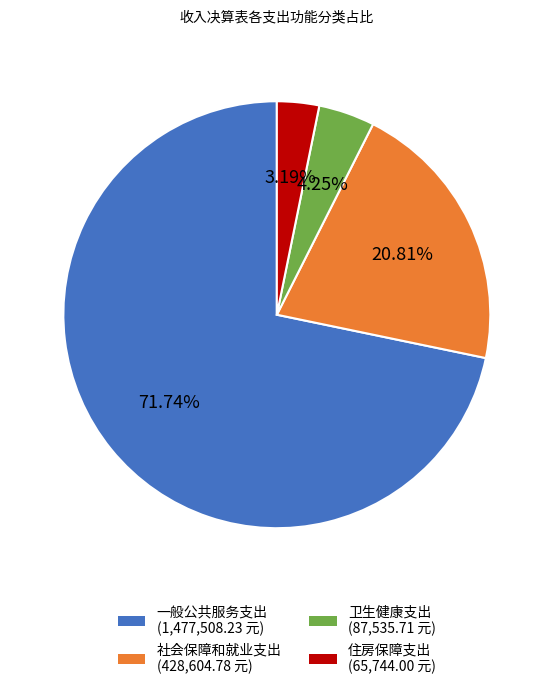

The 社会保障和就业支出 slice represents 35% of the pie. True or false?

False